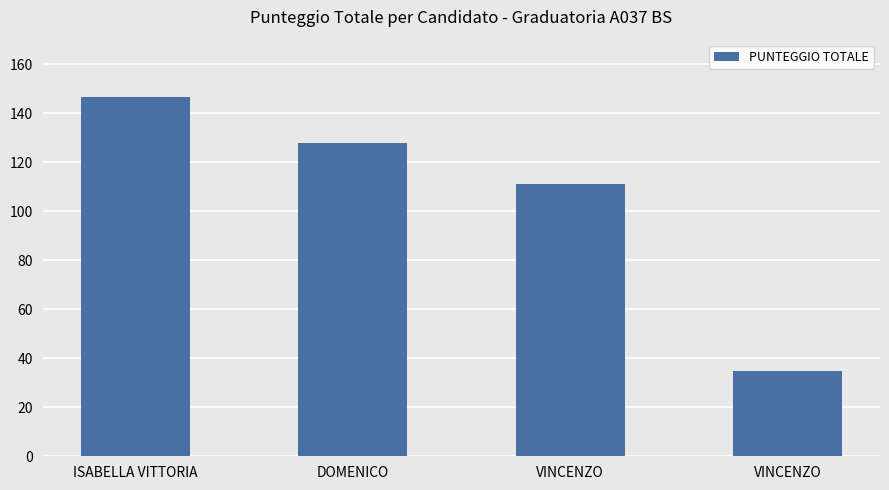

Is it true that the value at DOMENICO is 219.9?

False